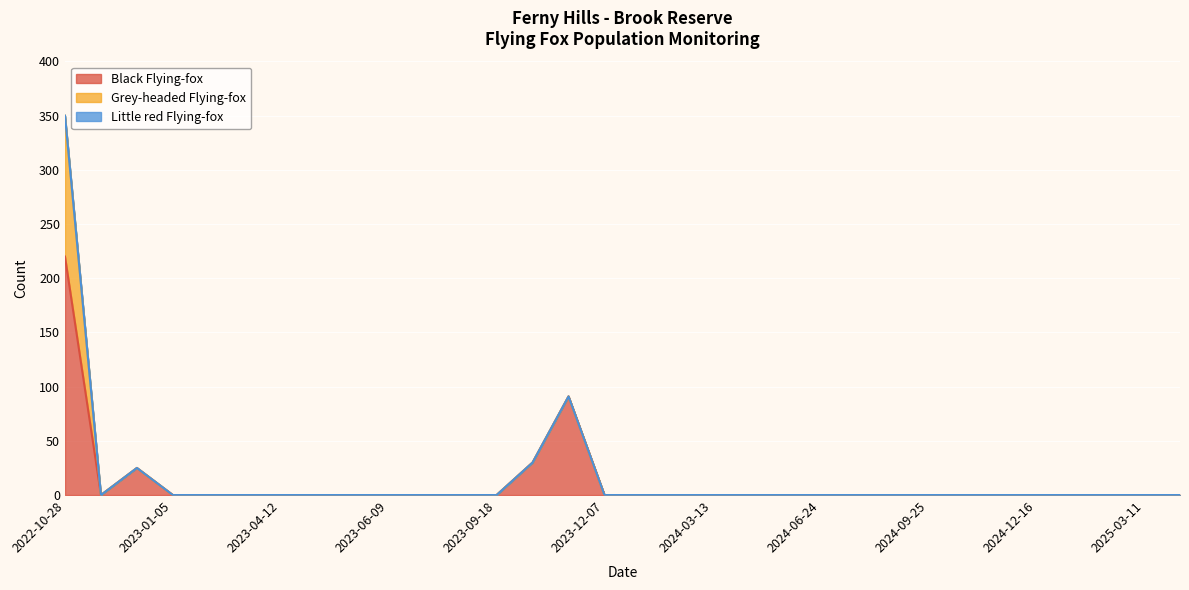

The value of Black Flying-fox at 2023-09-18 is -148. True or false?

False